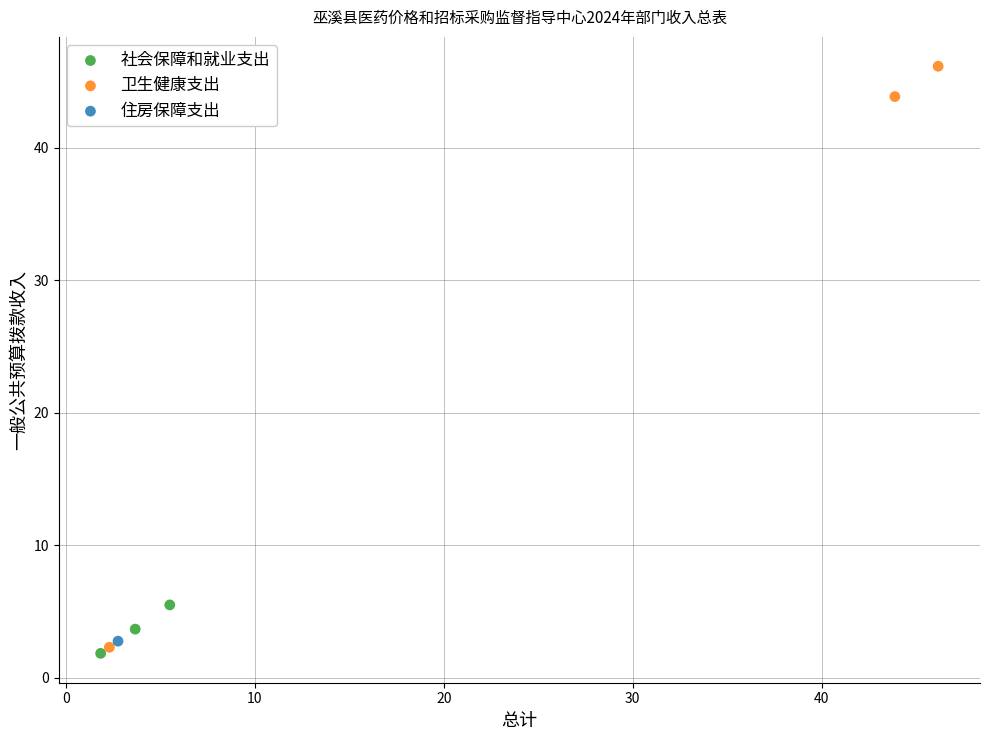

Which series reaches the maximum Y coordinate?

卫生健康支出